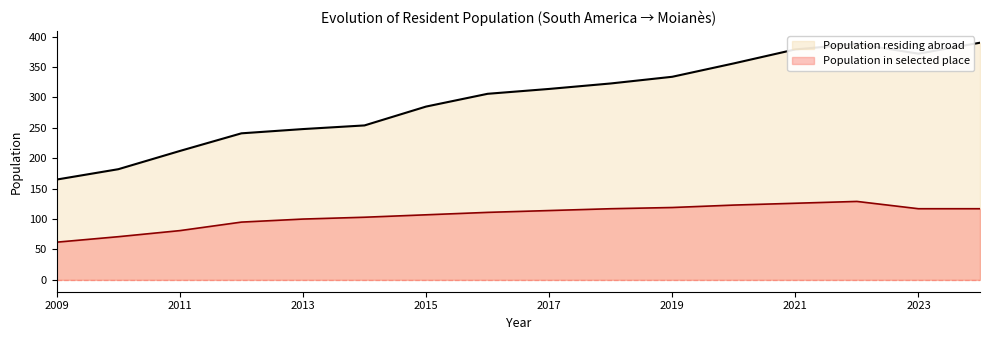

What are all the series names shown in the legend?

Population residing abroad, Population in selected place